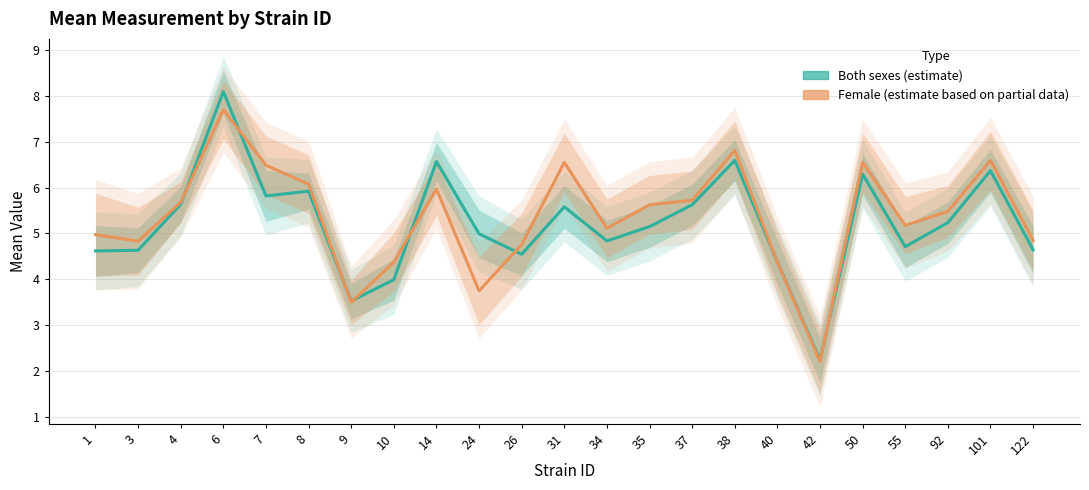

What is the value of the Both sexes (estimate) point at the 15th from the left?

5.6